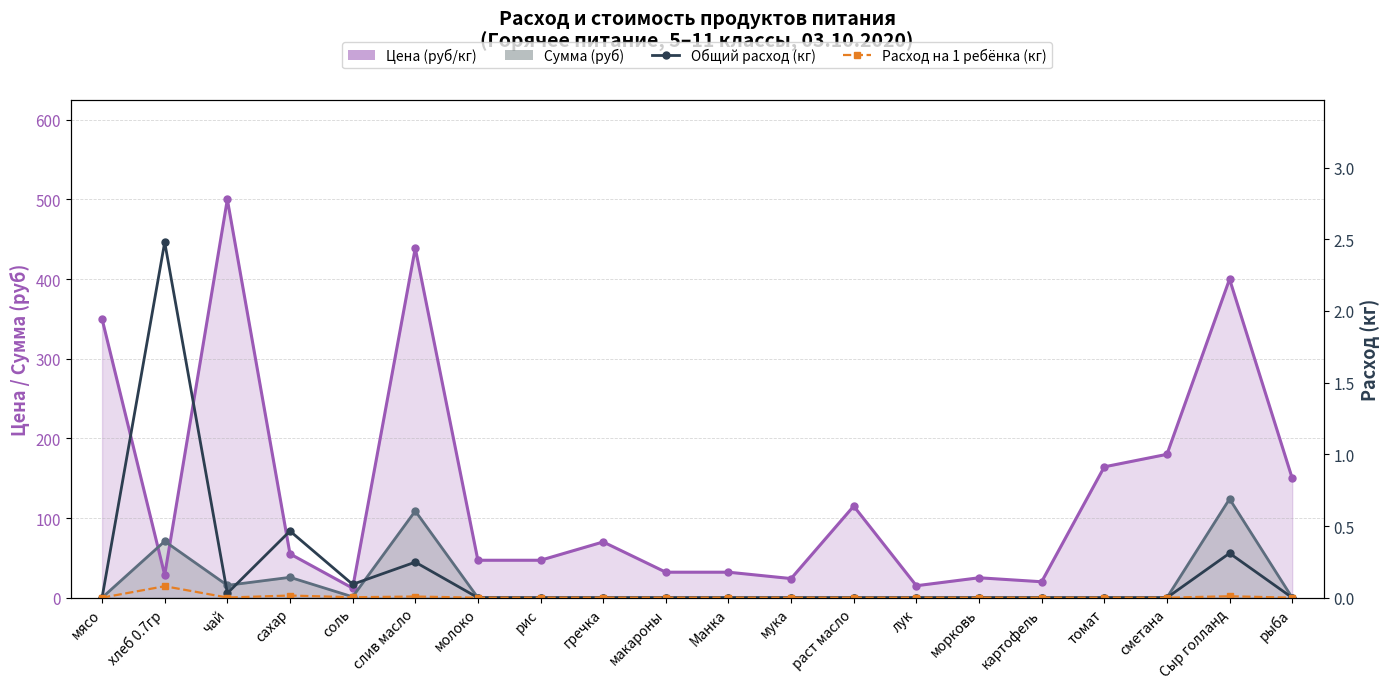

The value of Цена (руб/кг) — линия at чай is 764.5. True or false?

False